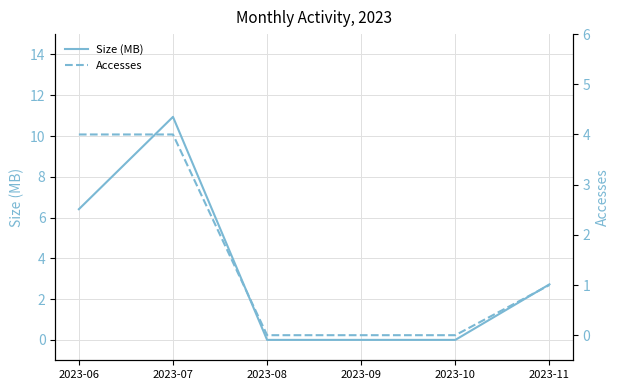

What is the difference between the maximum and minimum values in the Accesses series?

4.0